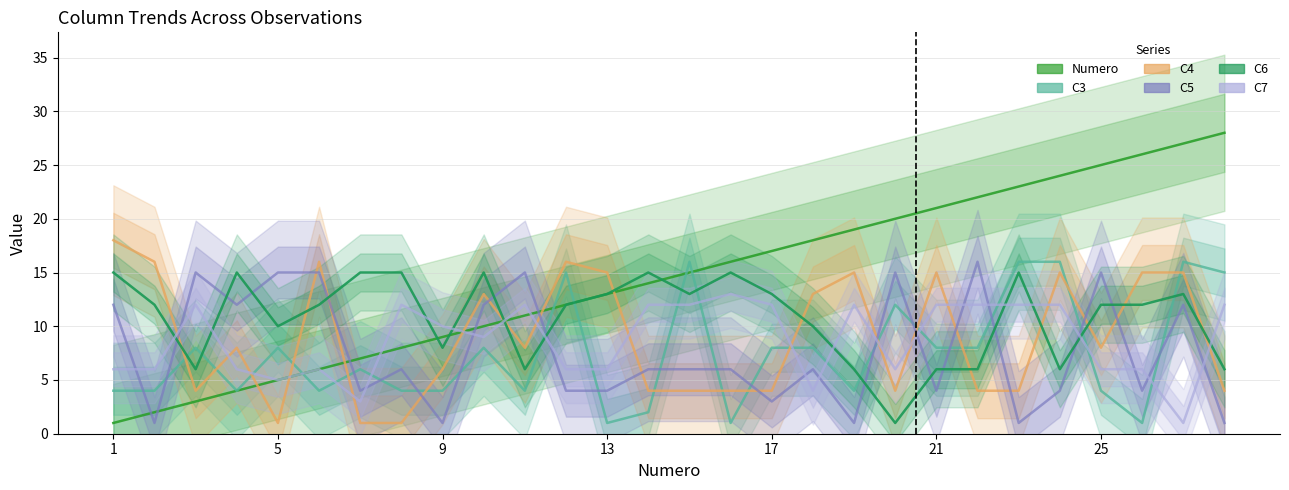

How many values in the C3 series exceed 8?

7